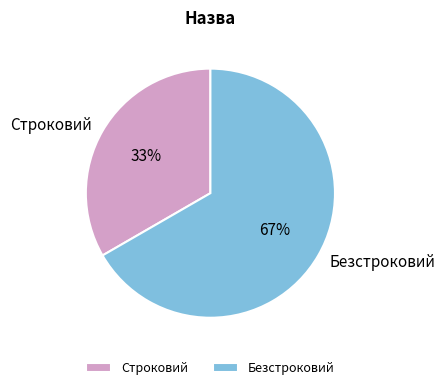

What is the smallest slice in the pie chart?

Строковий